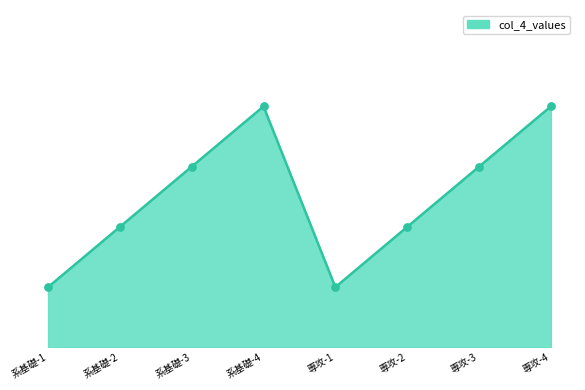

Between 専攻-2 and 系基礎-4, which is larger?

系基礎-4